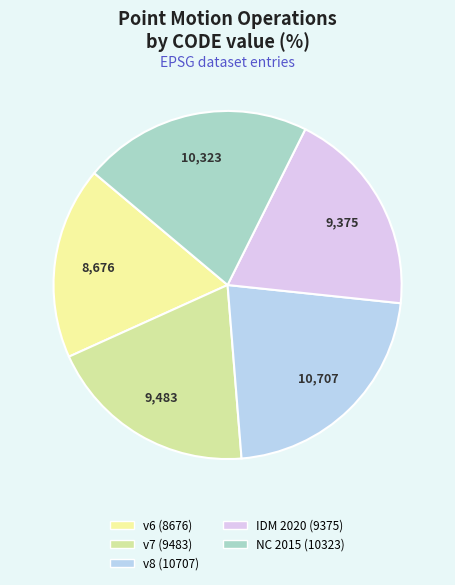

How many slices are in this pie chart?

5